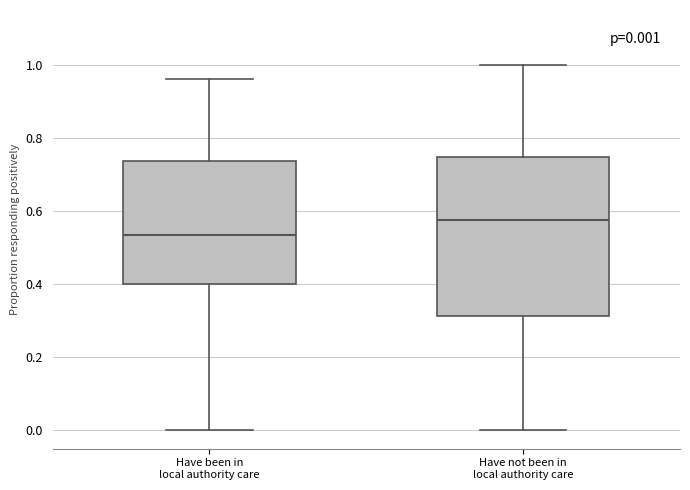

Comparing the boxes themselves (not the whiskers), which one is the tallest?

Have not been in local authority care